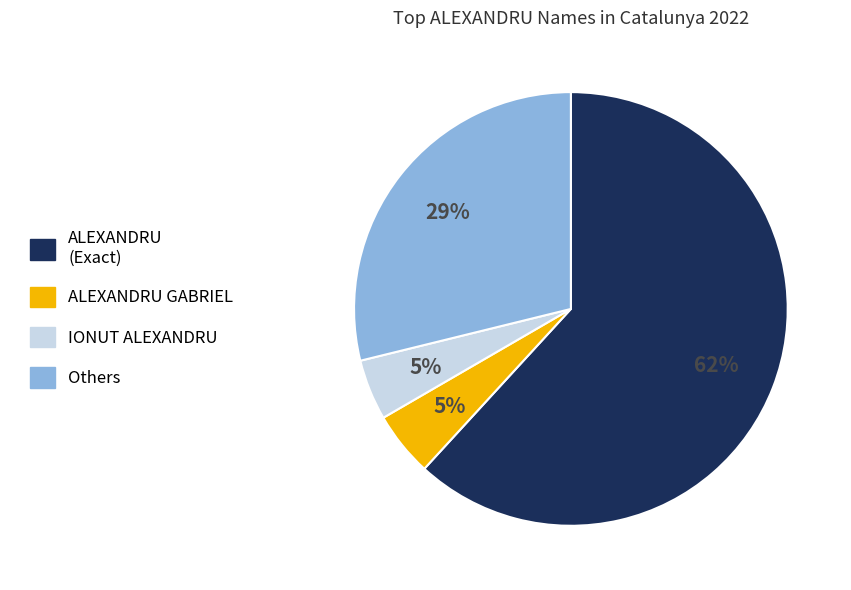

To the nearest percent, what is the average slice percentage?

25%